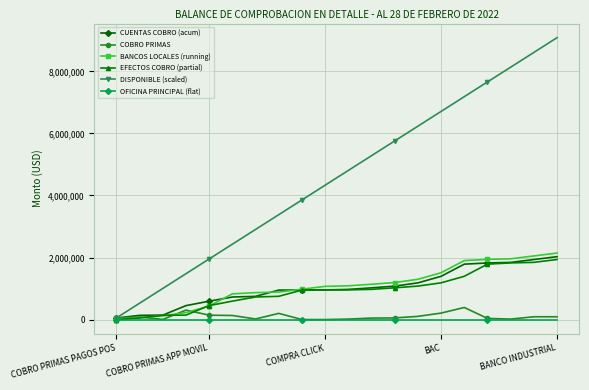

Which series has the widest spread of values?

DISPONIBLE (scaled)